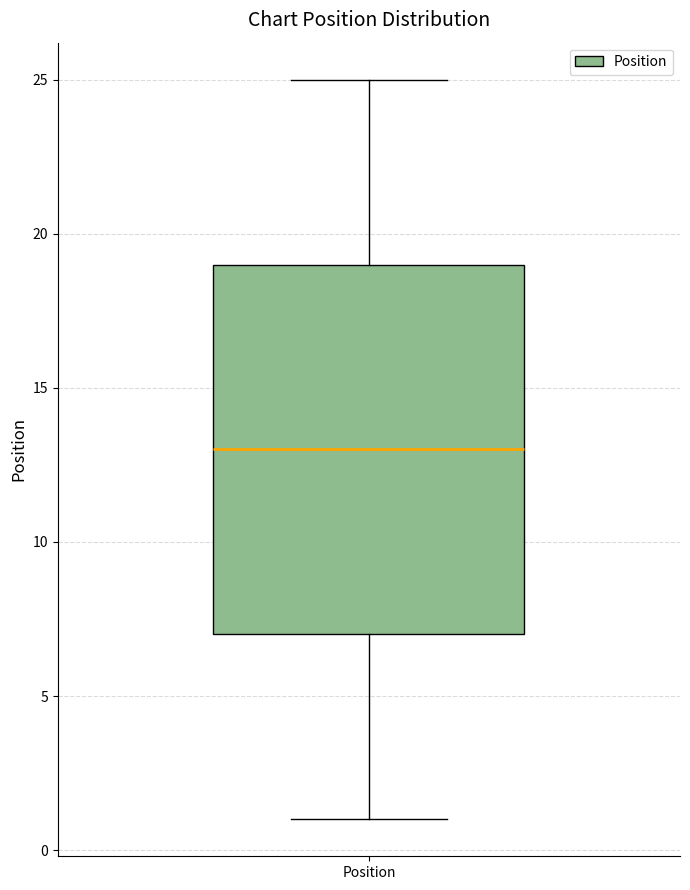

Where does the upper whisker of the box for Position end on the y-axis? The values are not printed on the chart, so give them approximately, as read against the axis.

25